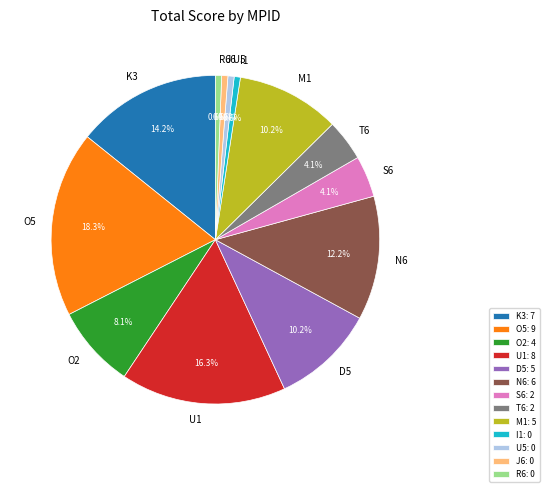

What portion of the pie excludes O2?

91.9%